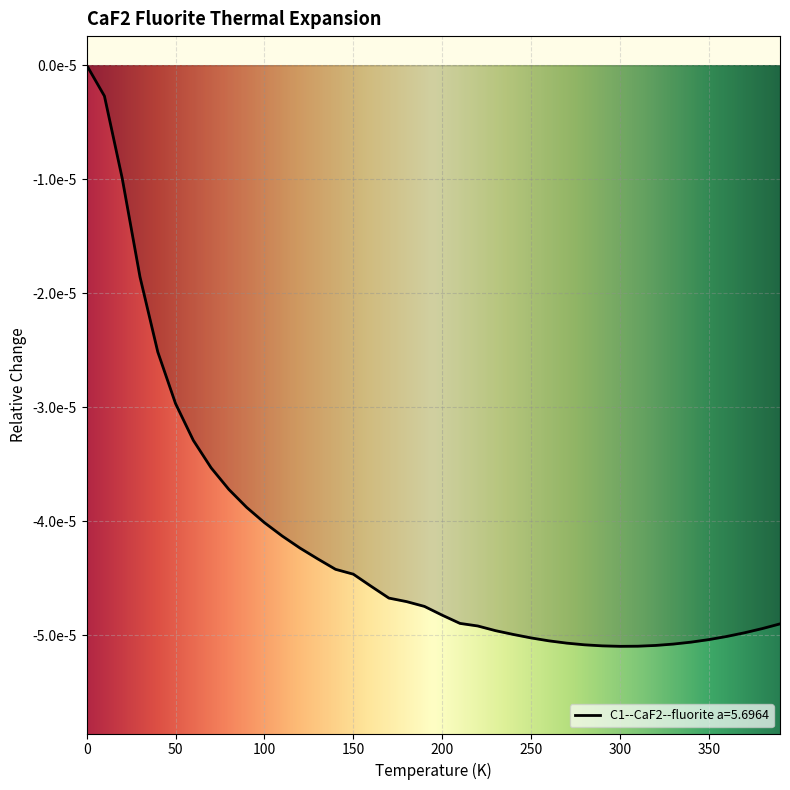

Is this an area chart (filled region under the line)?

Yes